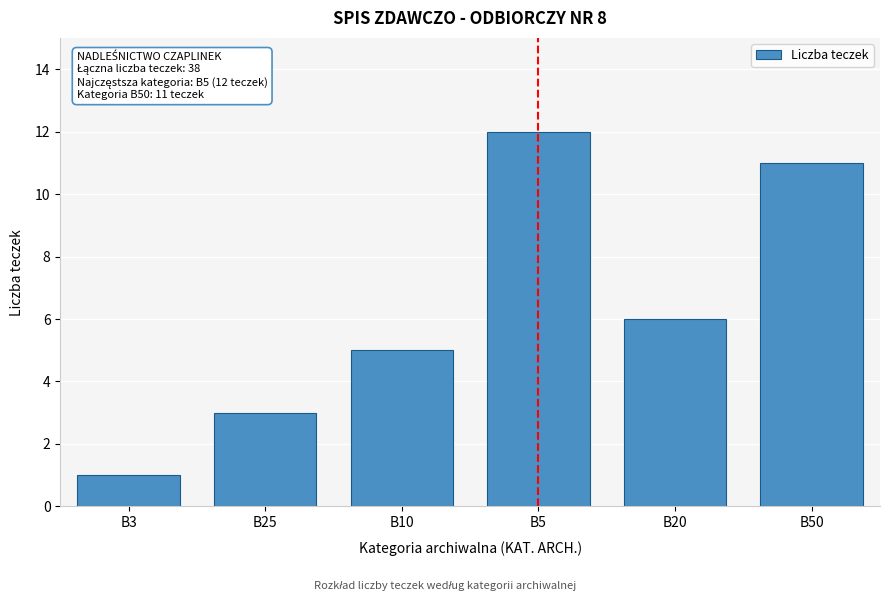

Reading left to right, list all the values displayed in this chart.

B3=1	B25=3	B10=5	B5=12	B20=6	B50=11